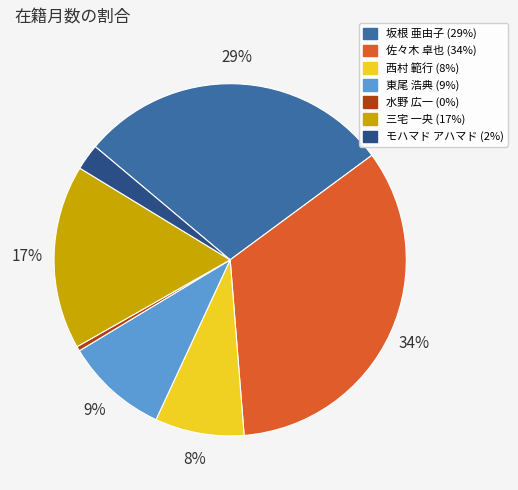

How many slices are in this pie chart?

7